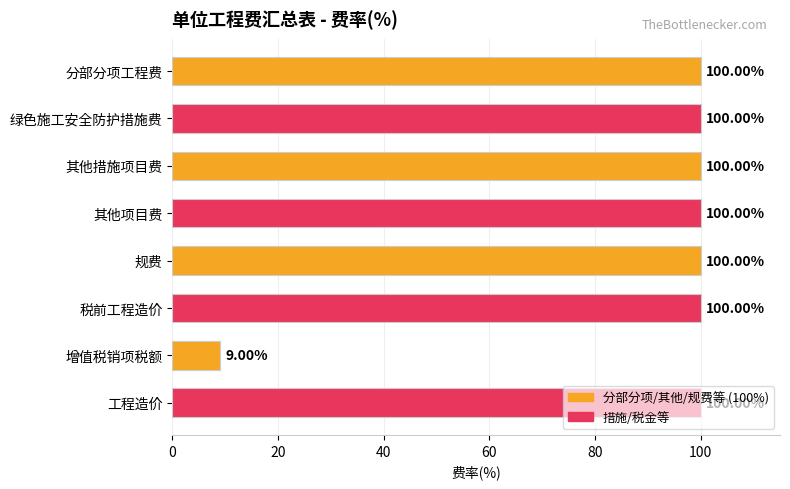

Between 绿色施工安全防护措施费 and 增值税销项税额, which is larger?

绿色施工安全防护措施费